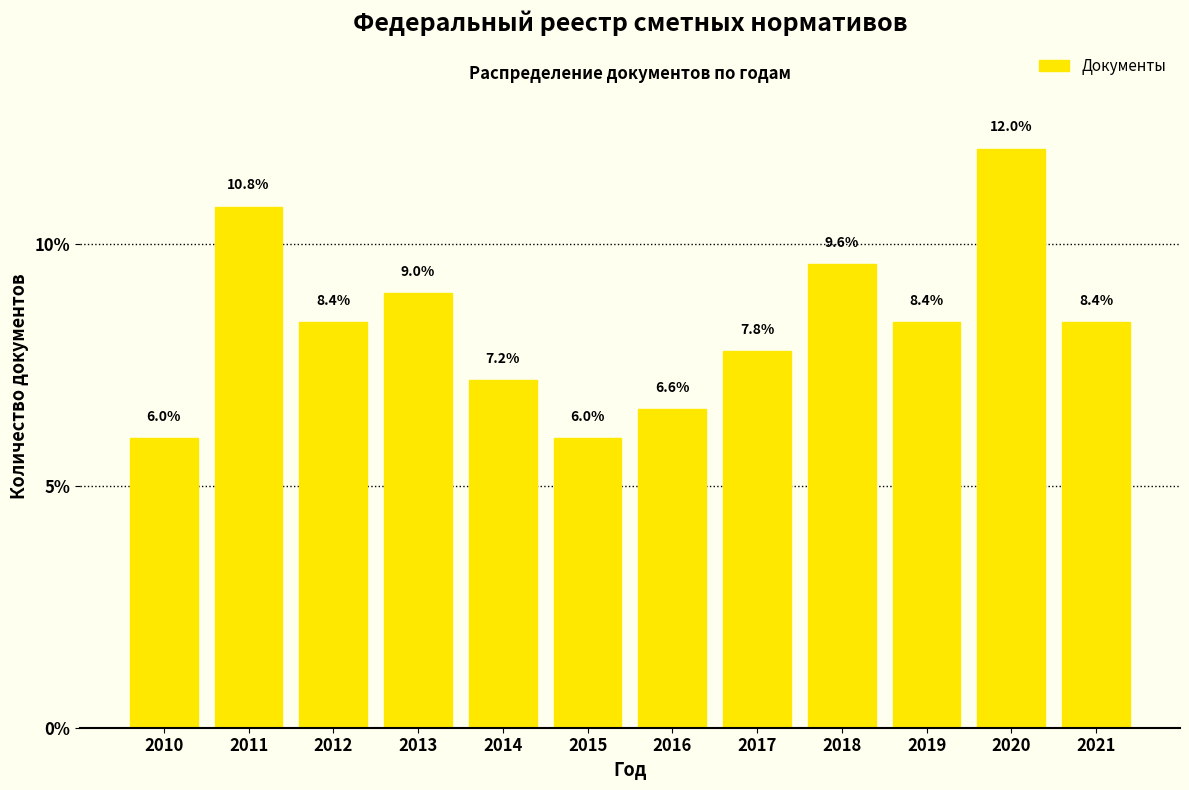

Reading left to right, transcribe all the data shown in this chart.

2010=6.0	2011=10.8	2012=8.4	2013=9.0	2014=7.2	2015=6.0	2016=6.6	2017=7.8	2018=9.6	2019=8.4	2020=12.0	2021=8.4